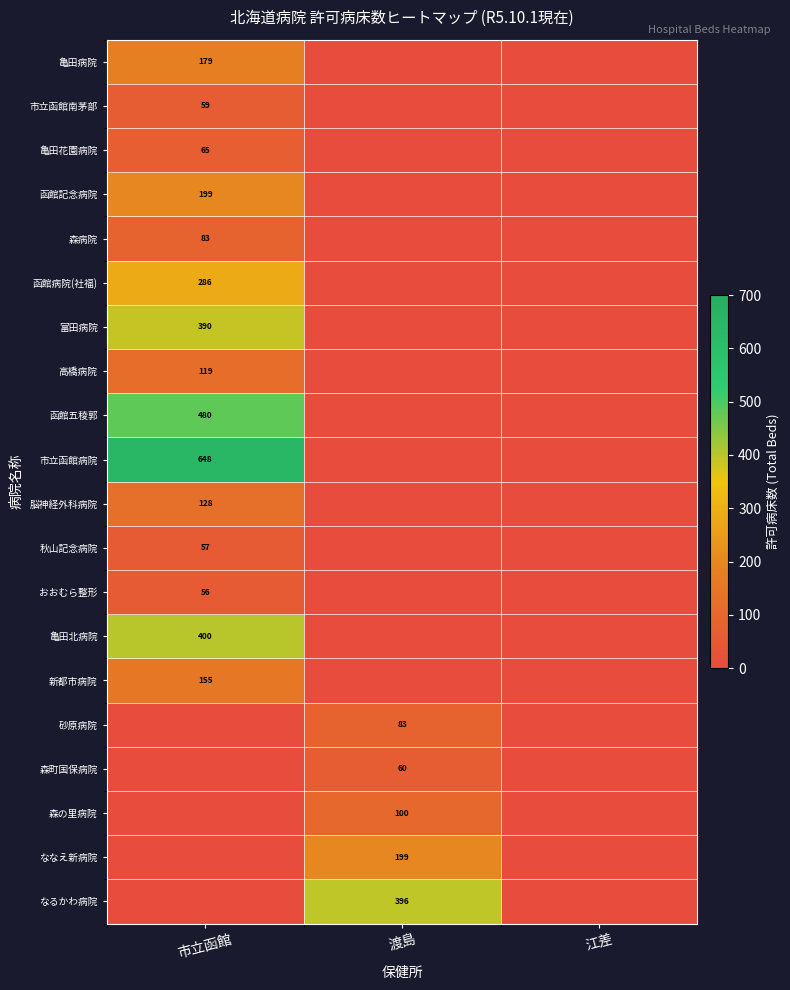

Is it true that 富田病院 equals 390 at 市立函館?

True